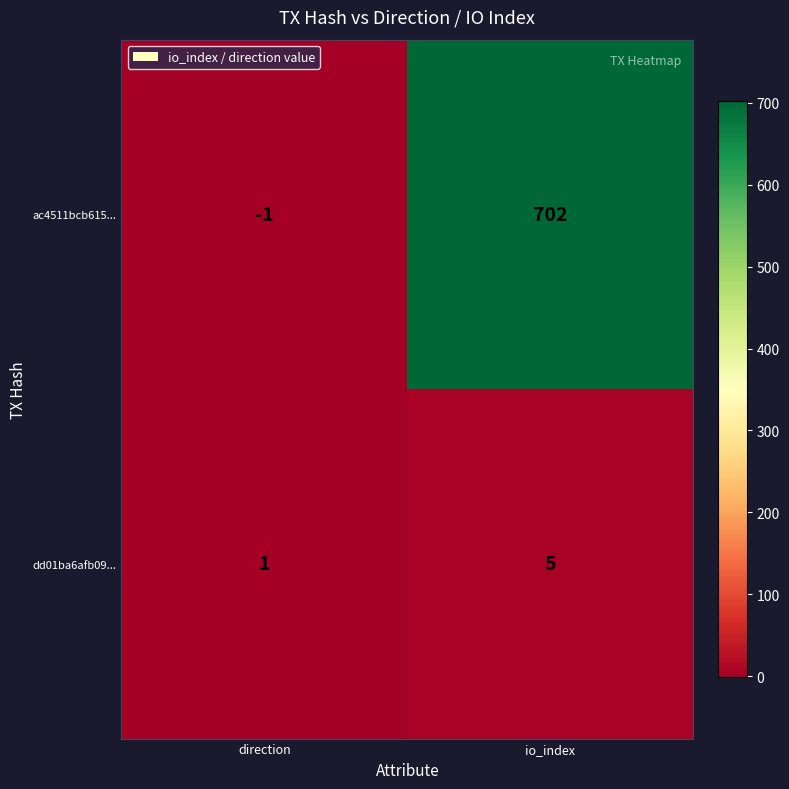

Reading right to left, list all the values displayed in this chart.

ac4511bcb615...: io_index=702	direction=-1
dd01ba6afb09...: io_index=5	direction=1